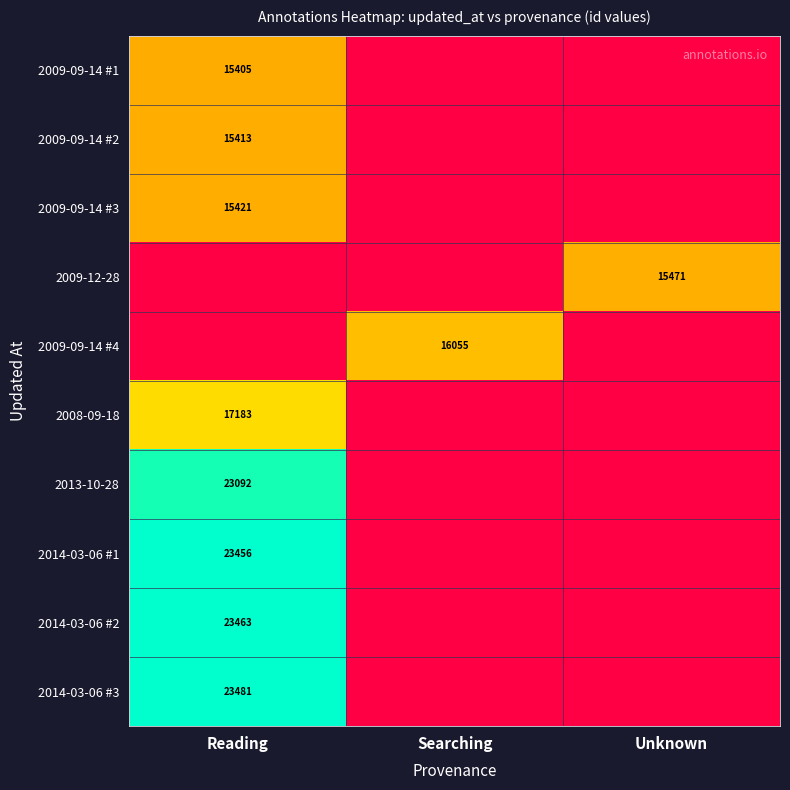

True or false: 2008-09-18 has a value of 11867.6 at Reading.

False